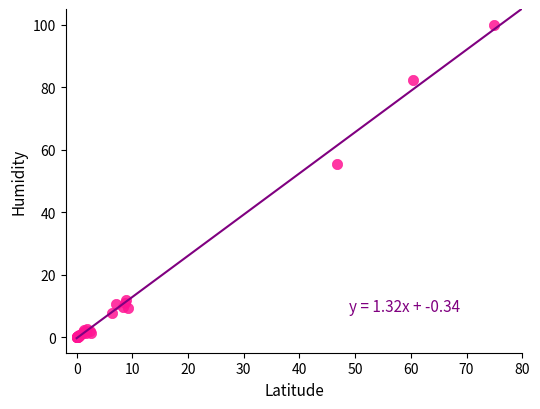

What Y value in the scatter plot is closest to 50?

55.4